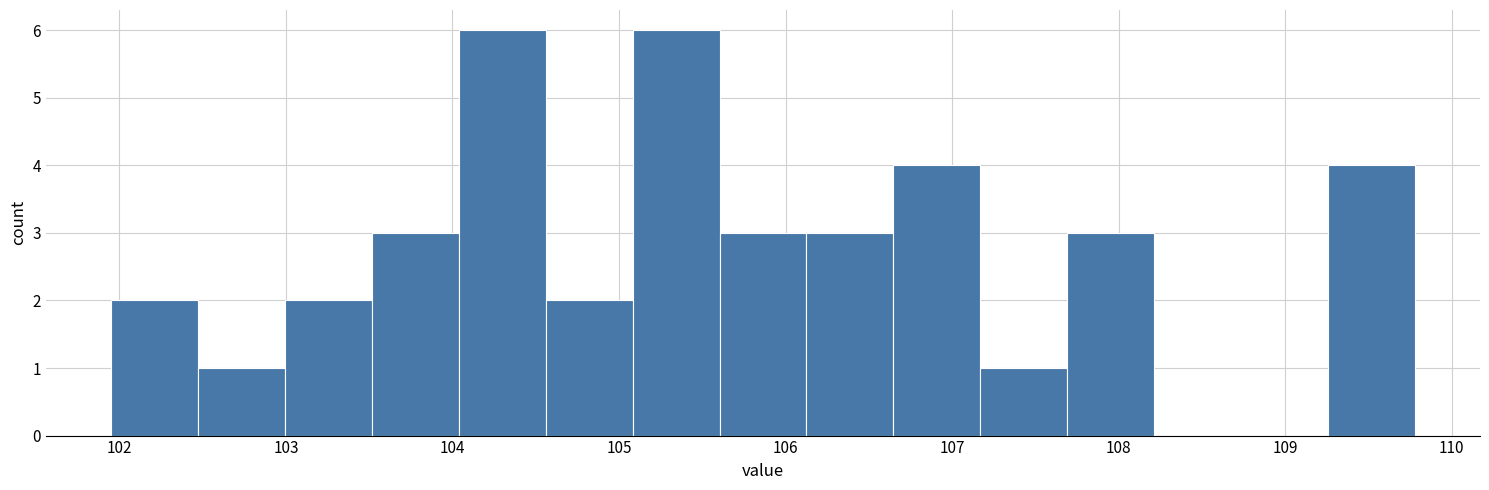

Reading left to right, list every bar in this chart as the range it spans on the x-axis followed by its height. Neither the bar edges nor the heights are printed on the chart, so give them approximately, as read against the axes.

102.0 to 102.5: 2
102.5 to 103.0: 1
103.0 to 103.5: 2
103.5 to 104.0: 3
104.0 to 104.6: 6
104.6 to 105.1: 2
105.1 to 105.6: 6
105.6 to 106.1: 3
106.1 to 106.6: 3
106.6 to 107.2: 4
107.2 to 107.7: 1
107.7 to 108.2: 3
108.2 to 108.7: 0
108.7 to 109.3: 0
109.3 to 109.8: 4